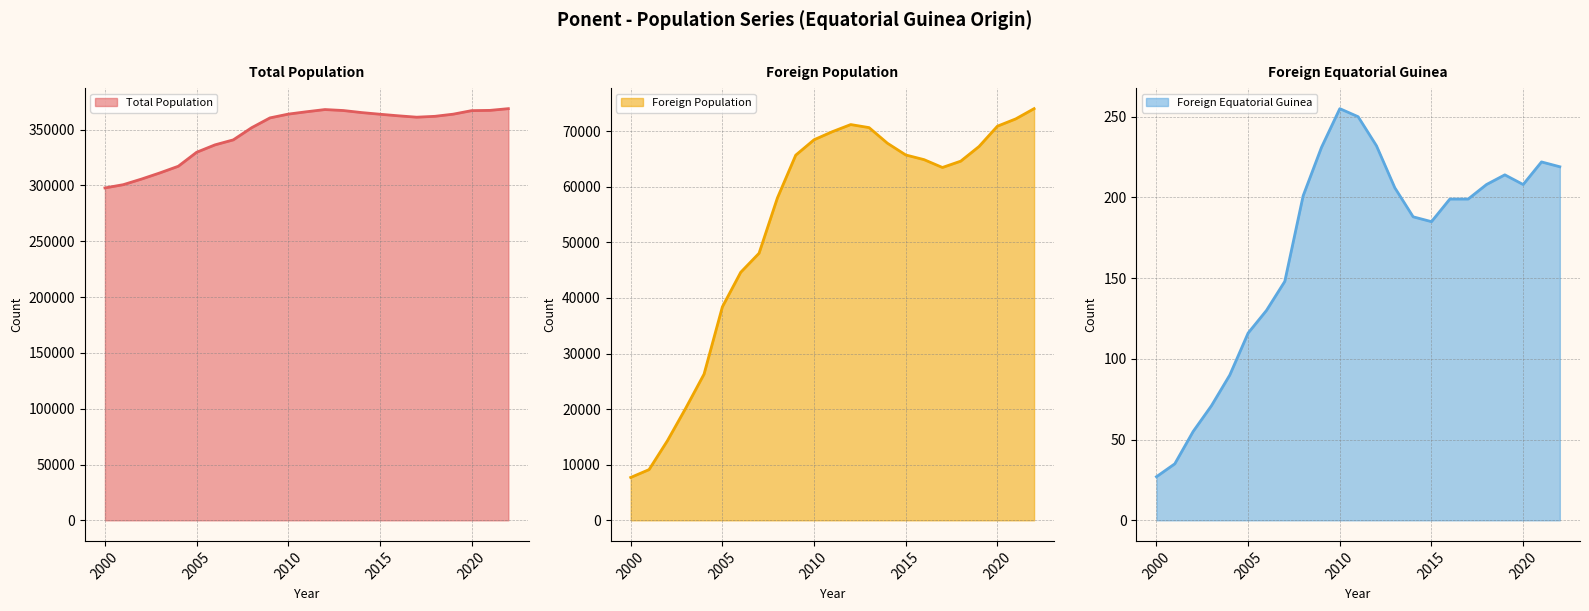

How many values in the Total Population series exceed 361922?

11